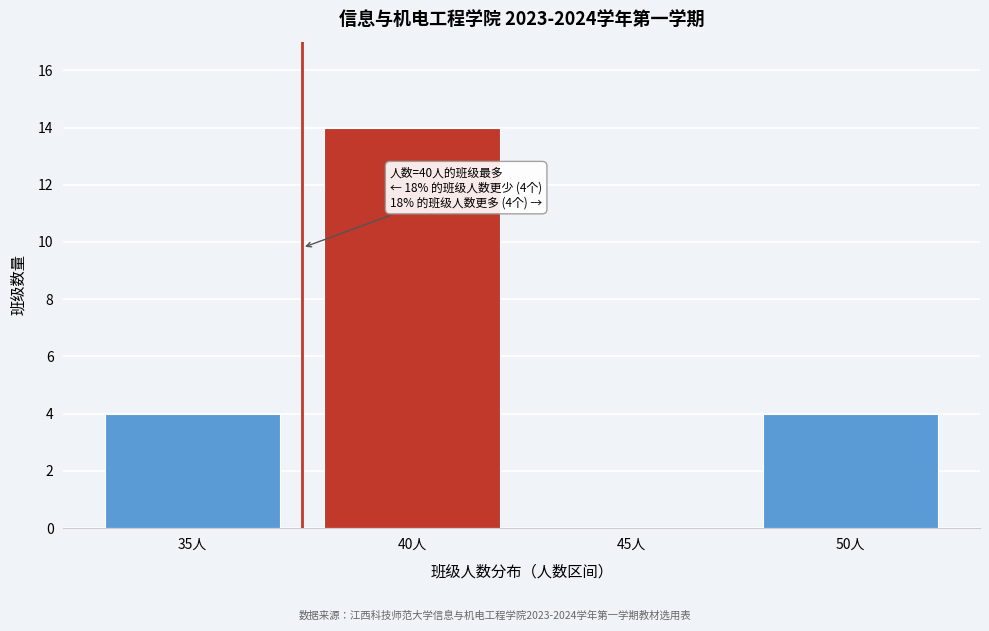

Reading left to right, transcribe all the data shown in this chart.

35人=4	40人=14	45人=0	50人=4